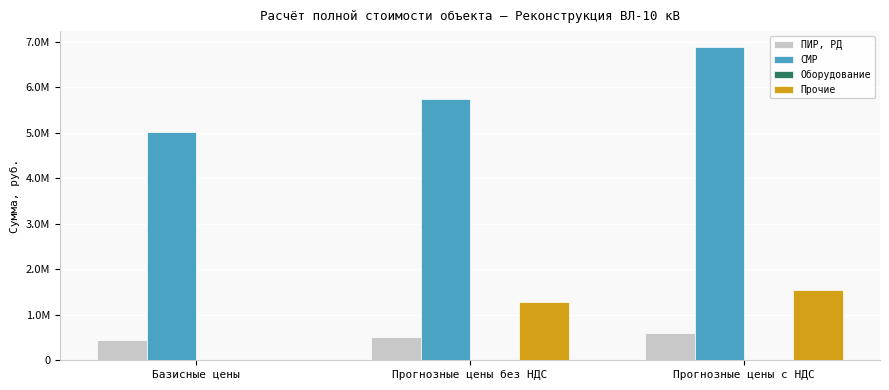

What is the difference between the maximum and minimum values in the Прочие series?

1539363.6